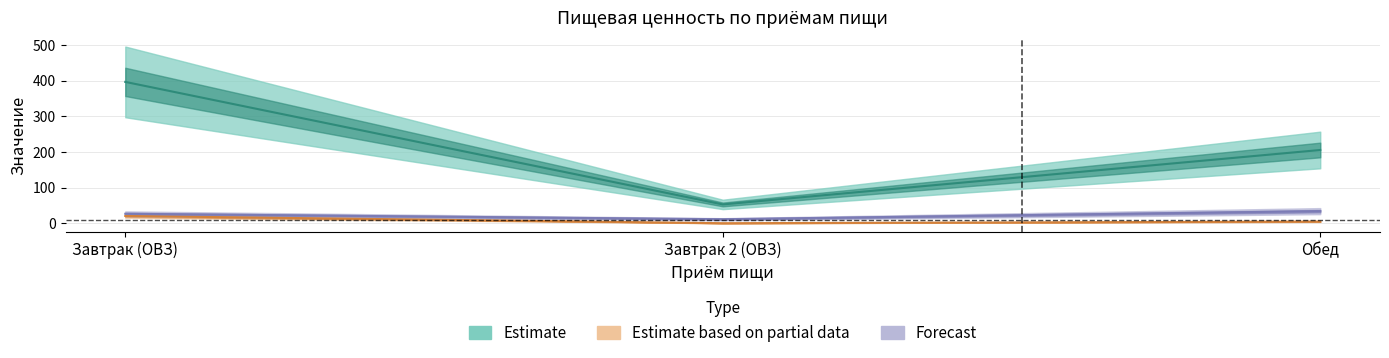

What is the label of the 2nd point from the right?

Завтрак 2 (ОВЗ)